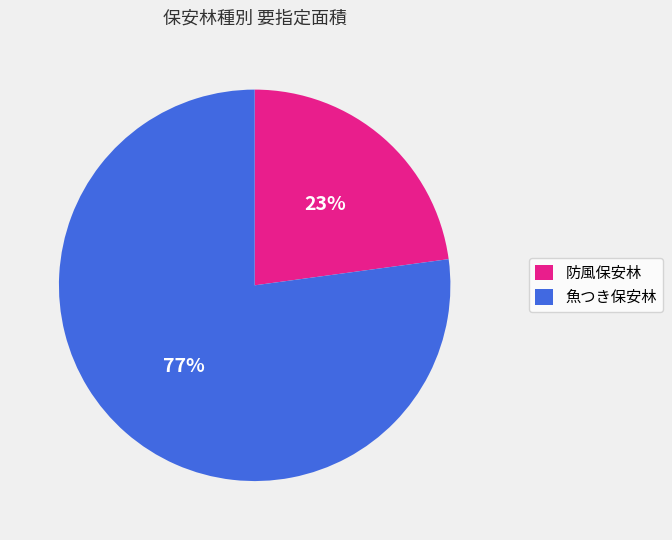

Which has a higher value, 防風保安林 or 魚つき保安林?

魚つき保安林